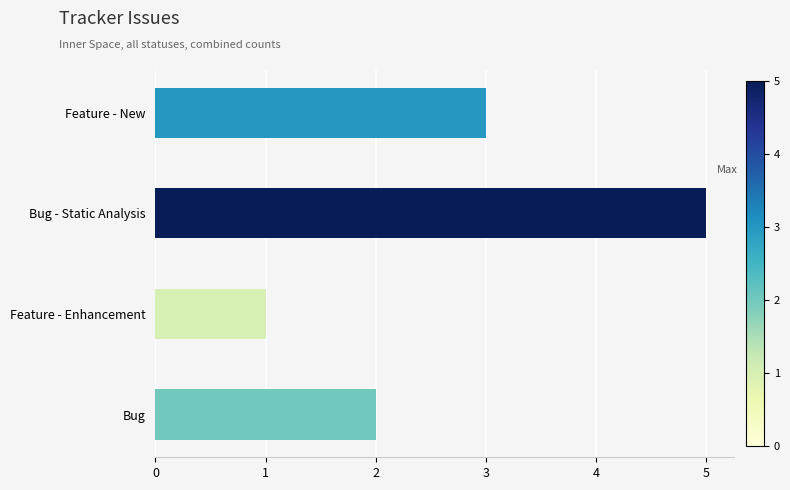

Reading bottom to top, what are all the values shown in this chart?

Bug=2	Feature - Enhancement=1	Bug - Static Analysis=5	Feature - New=3